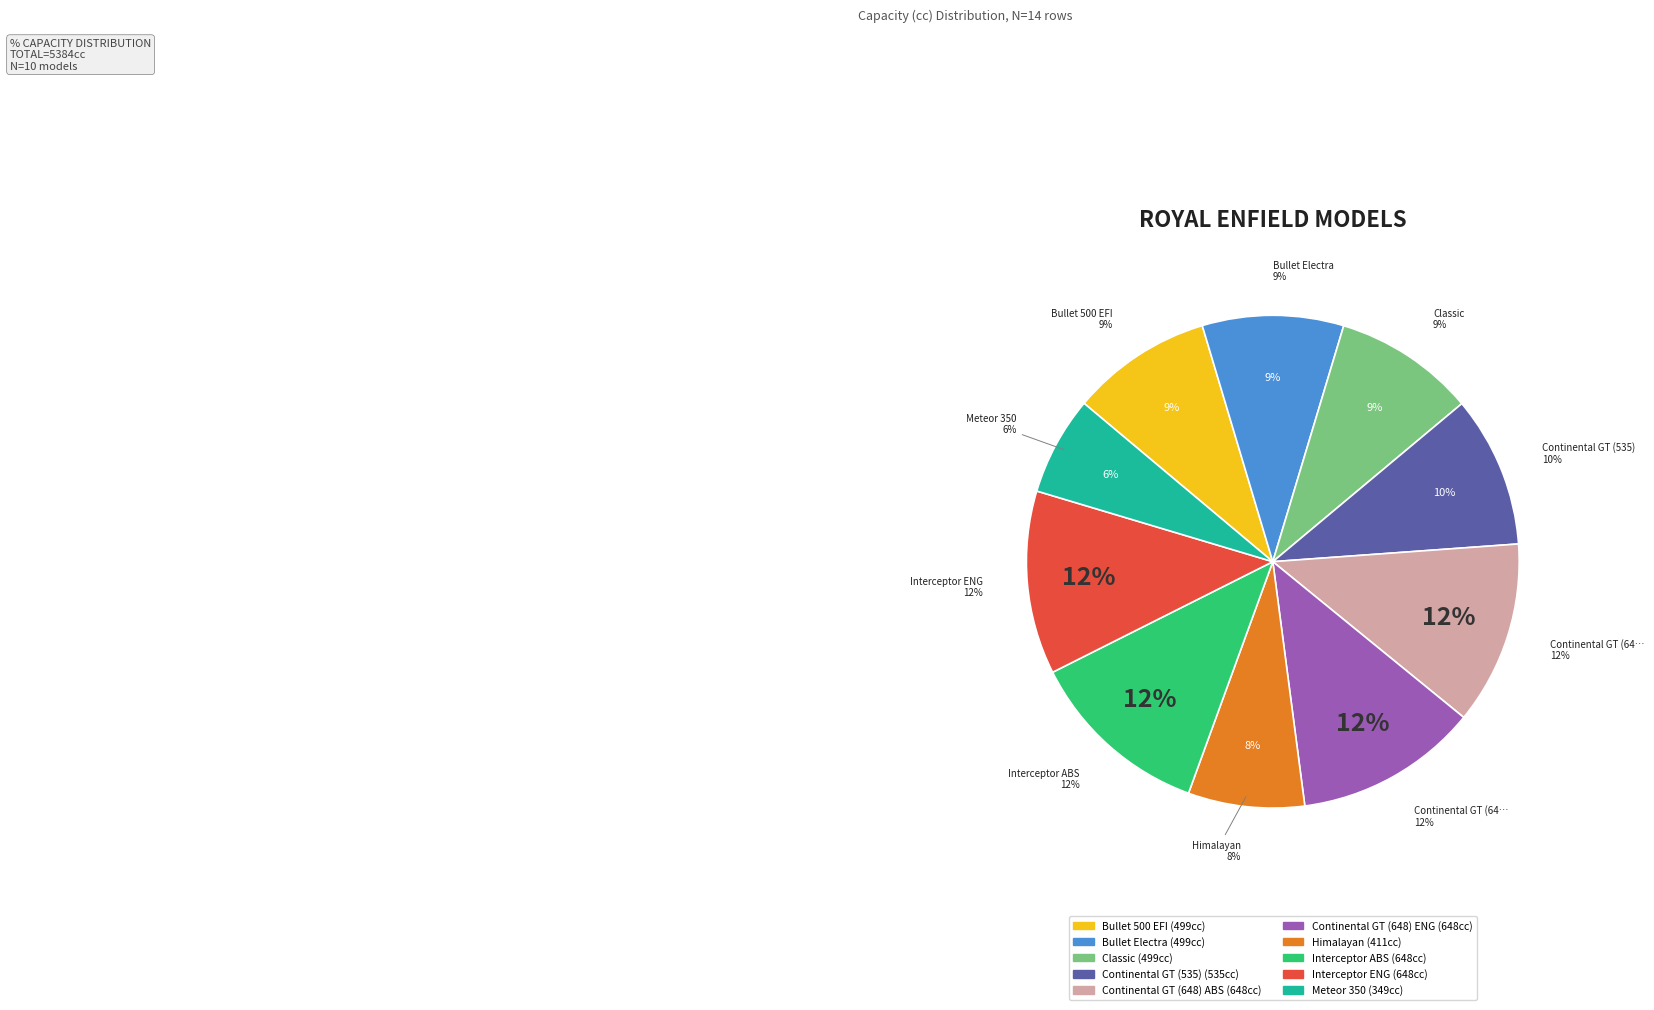

To the nearest percent, what is the difference between the largest and smallest slice percentages?

6%